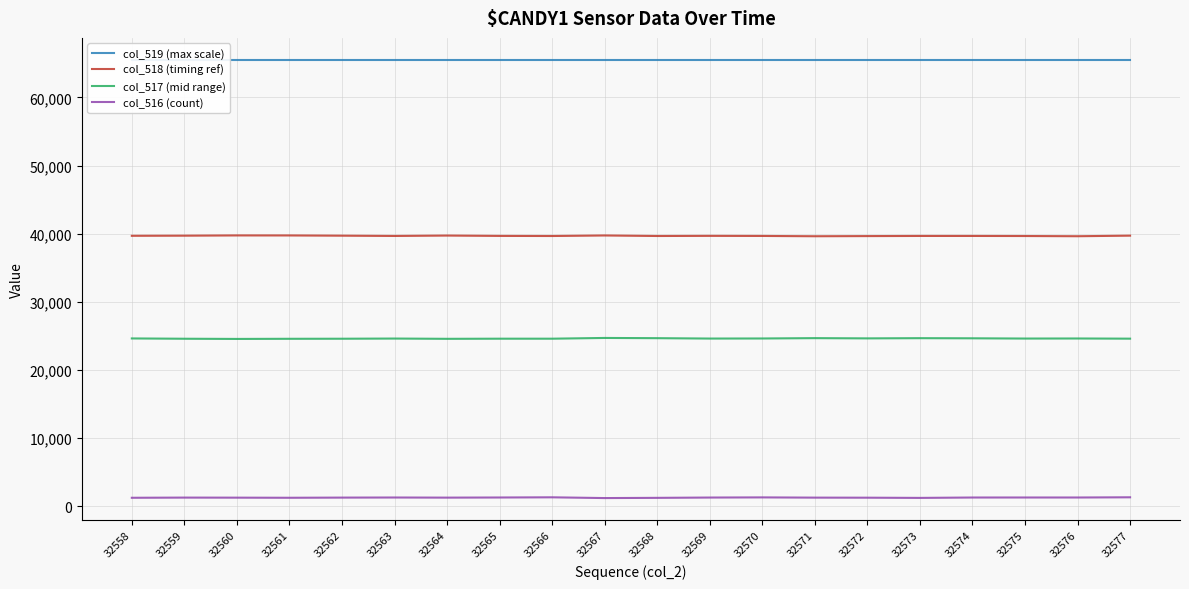

What is the sum of the col_517 (mid range) values at 32561 and 32575?

49172